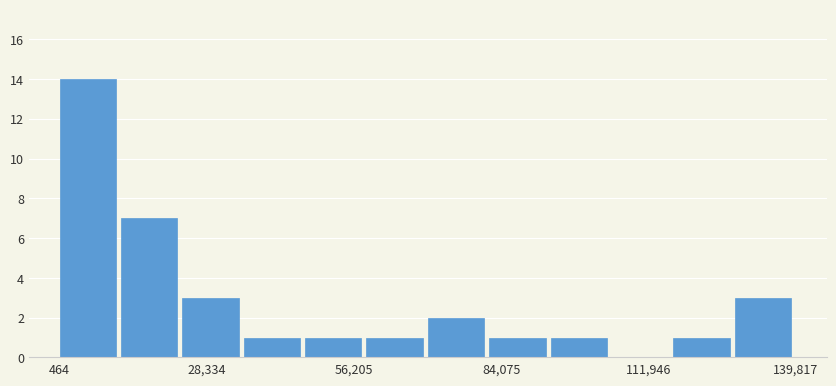

Around what value on the x-axis is the tallest bar? Give the approximate position of its centre, as read against the axis.

5000